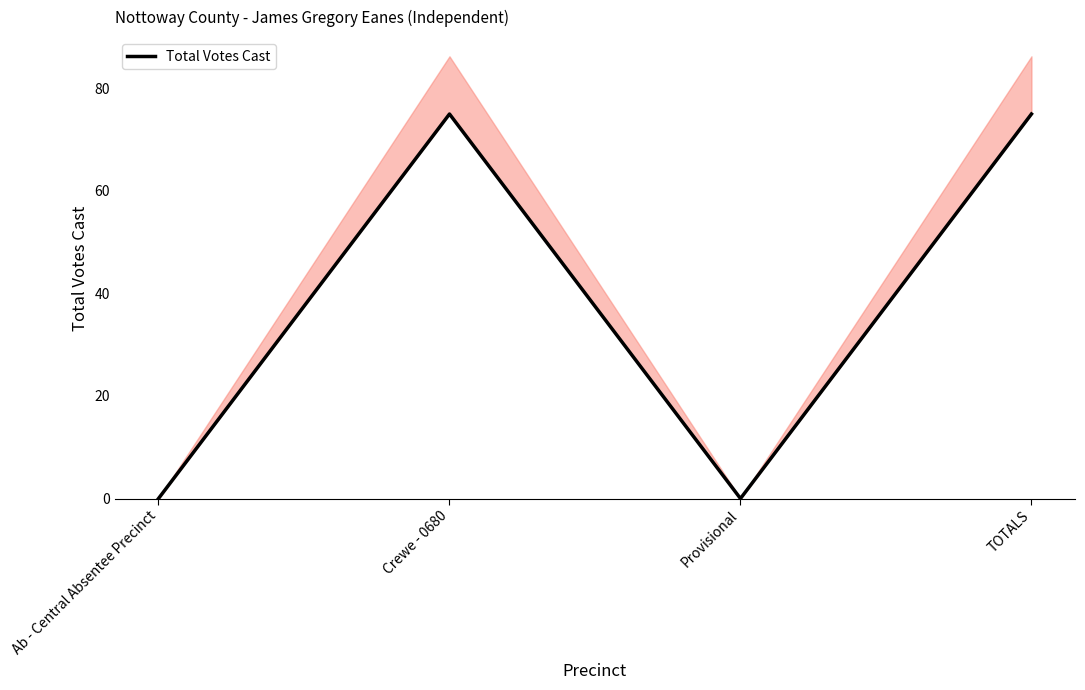

Does the chart display data point markers on the line(s)?

No